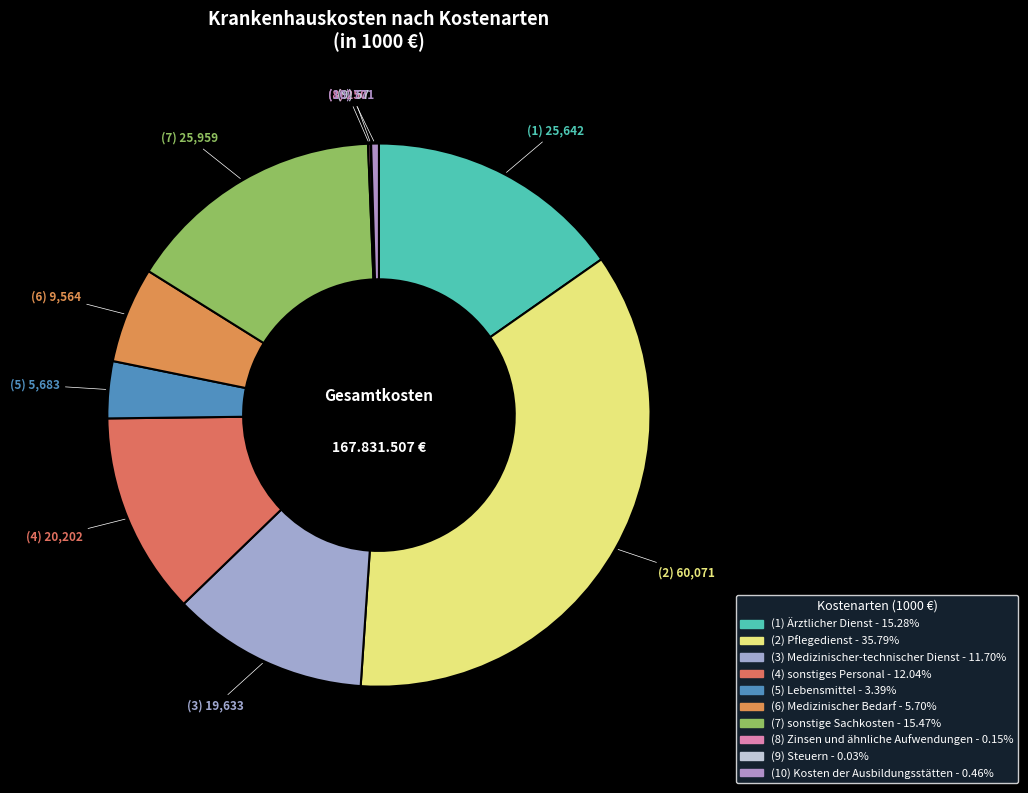

How many slices are in this pie chart?

10